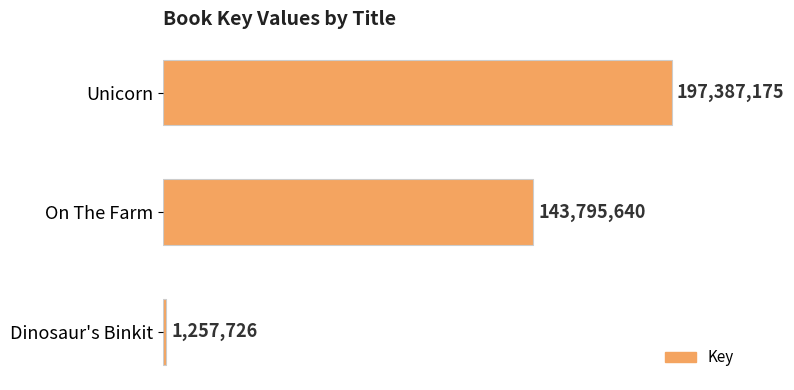

List the labels in order of value, largest first.

Unicorn, On The Farm, Dinosaur's Binkit